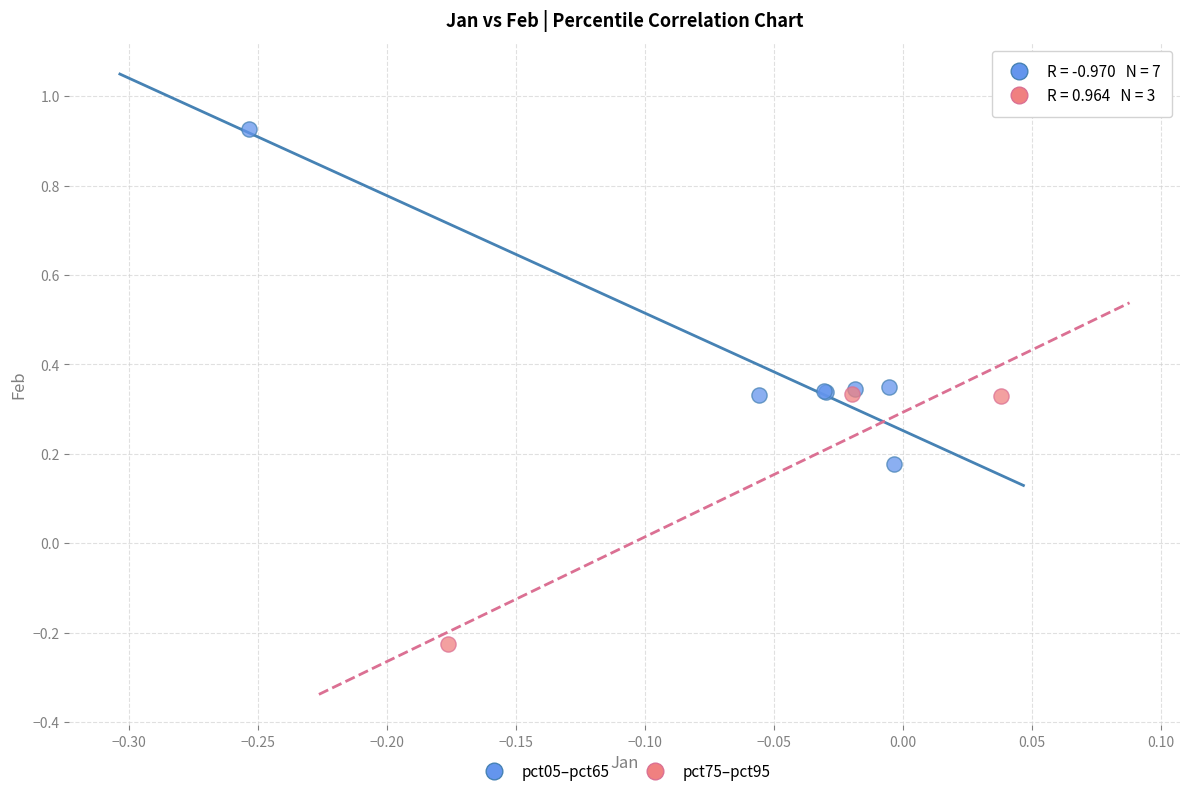

Which series has the widest spread of Y values?

pct05–pct65